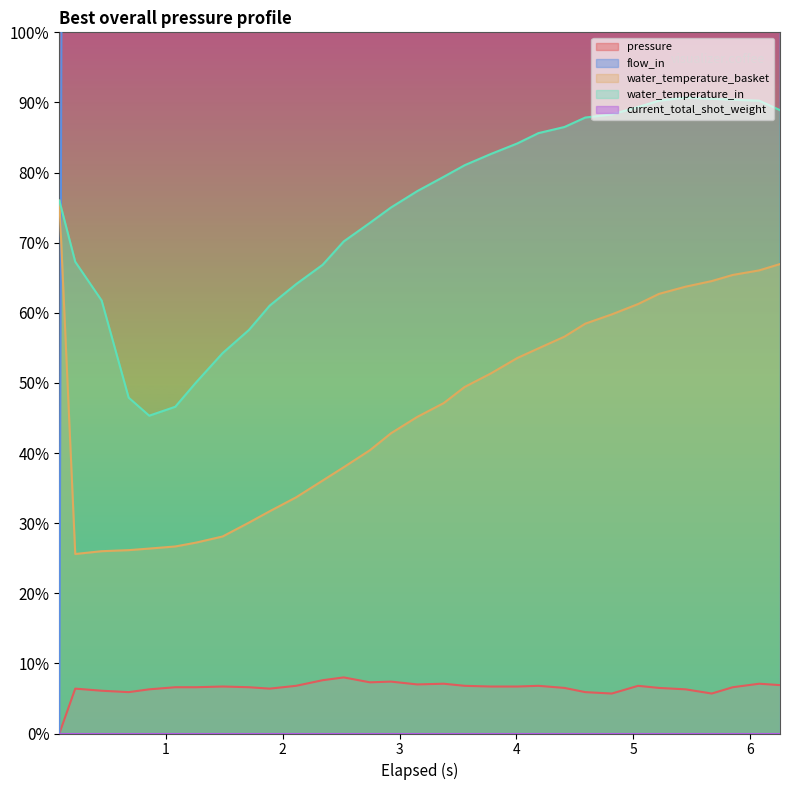

At how many categories does at least one series exceed 31?

31